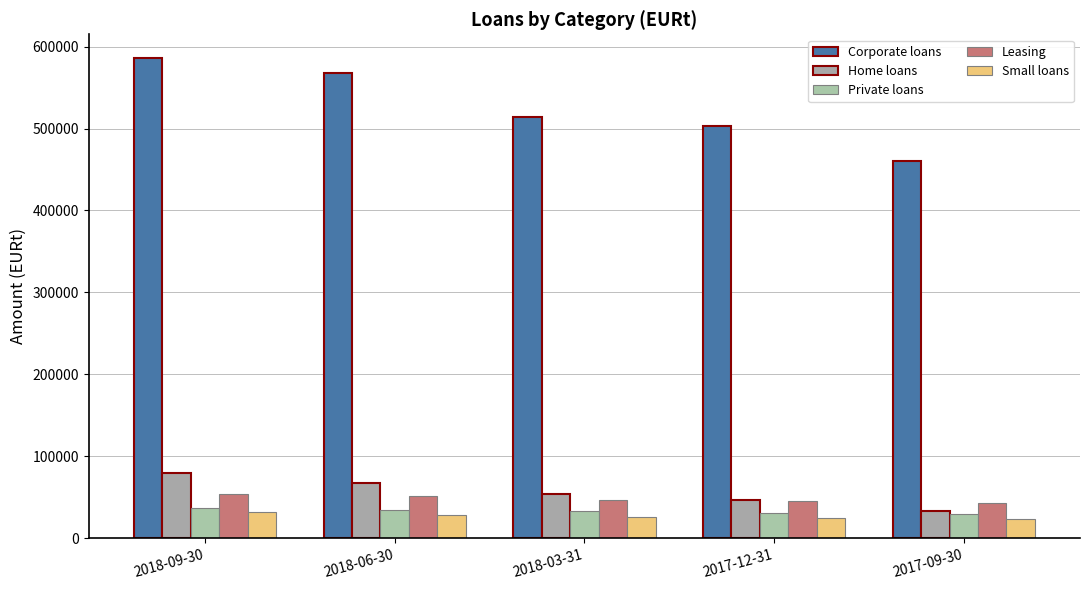

At how many categories does at least one series exceed 56282?

5